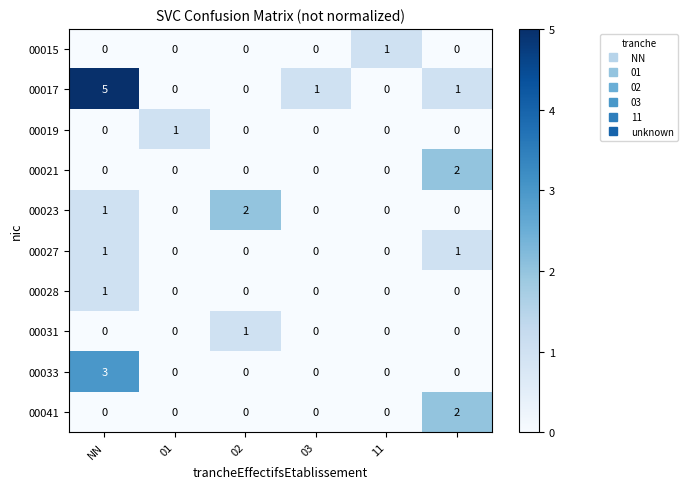

Which series has the largest range (max minus min)?

00017